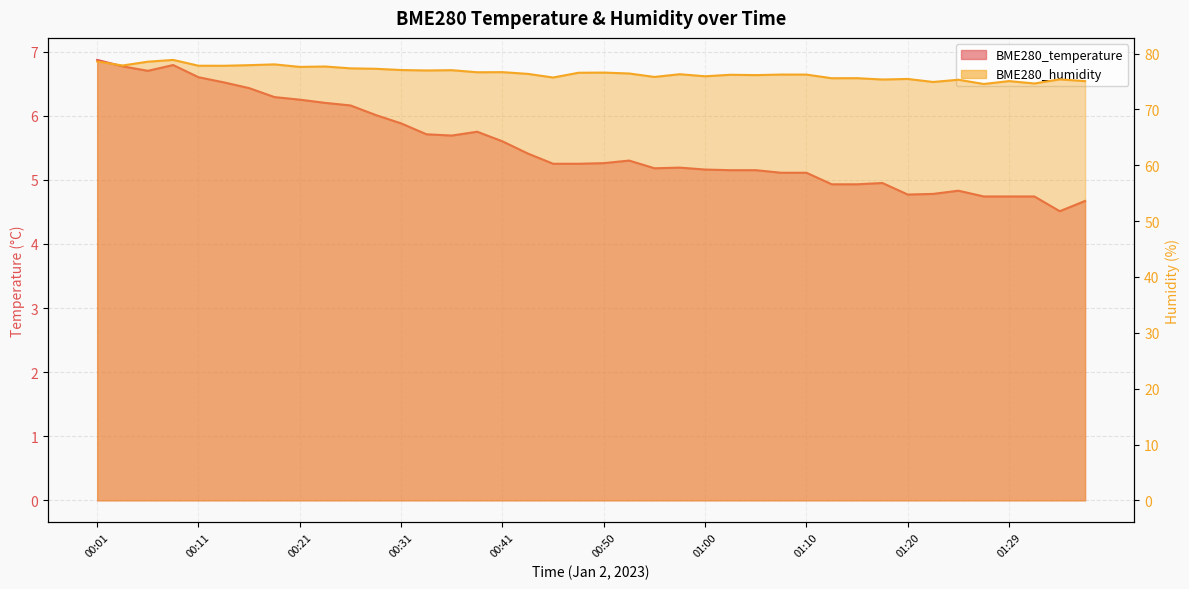

What is the sum of the BME280_temperature values at 00:08 and 00:55?

12.0